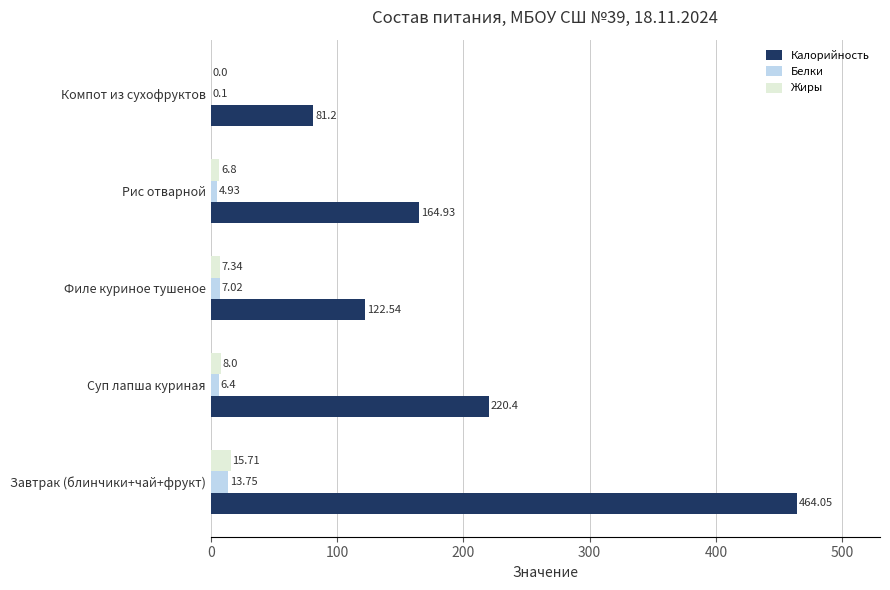

How many data points in Жиры are above 7?

3